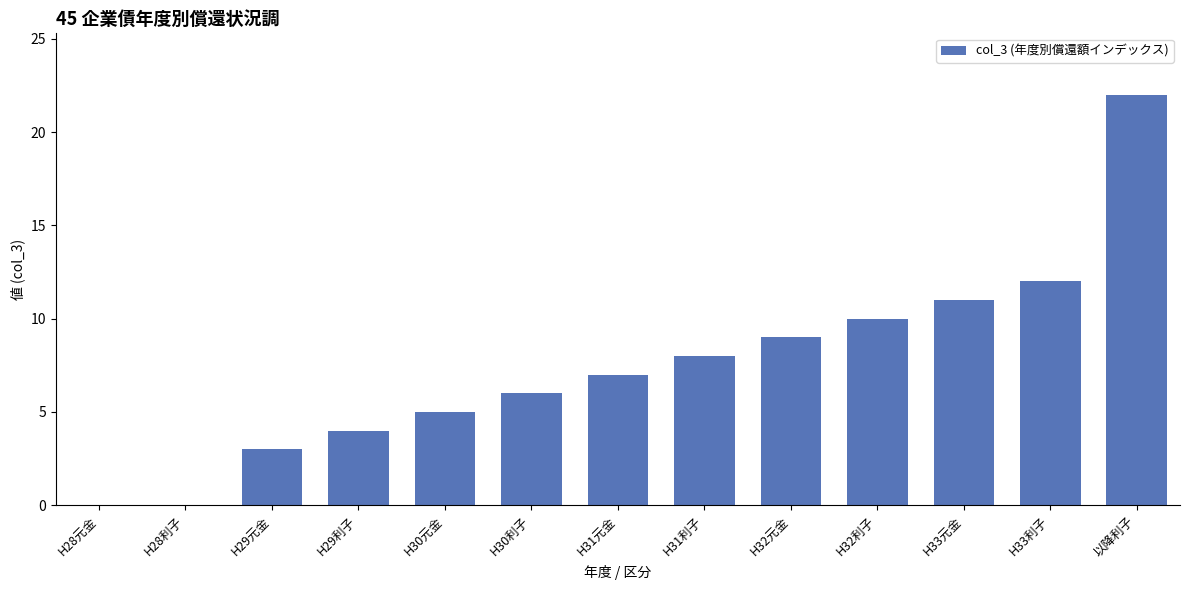

Are the bars grouped side by side (vs. stacked)?

No